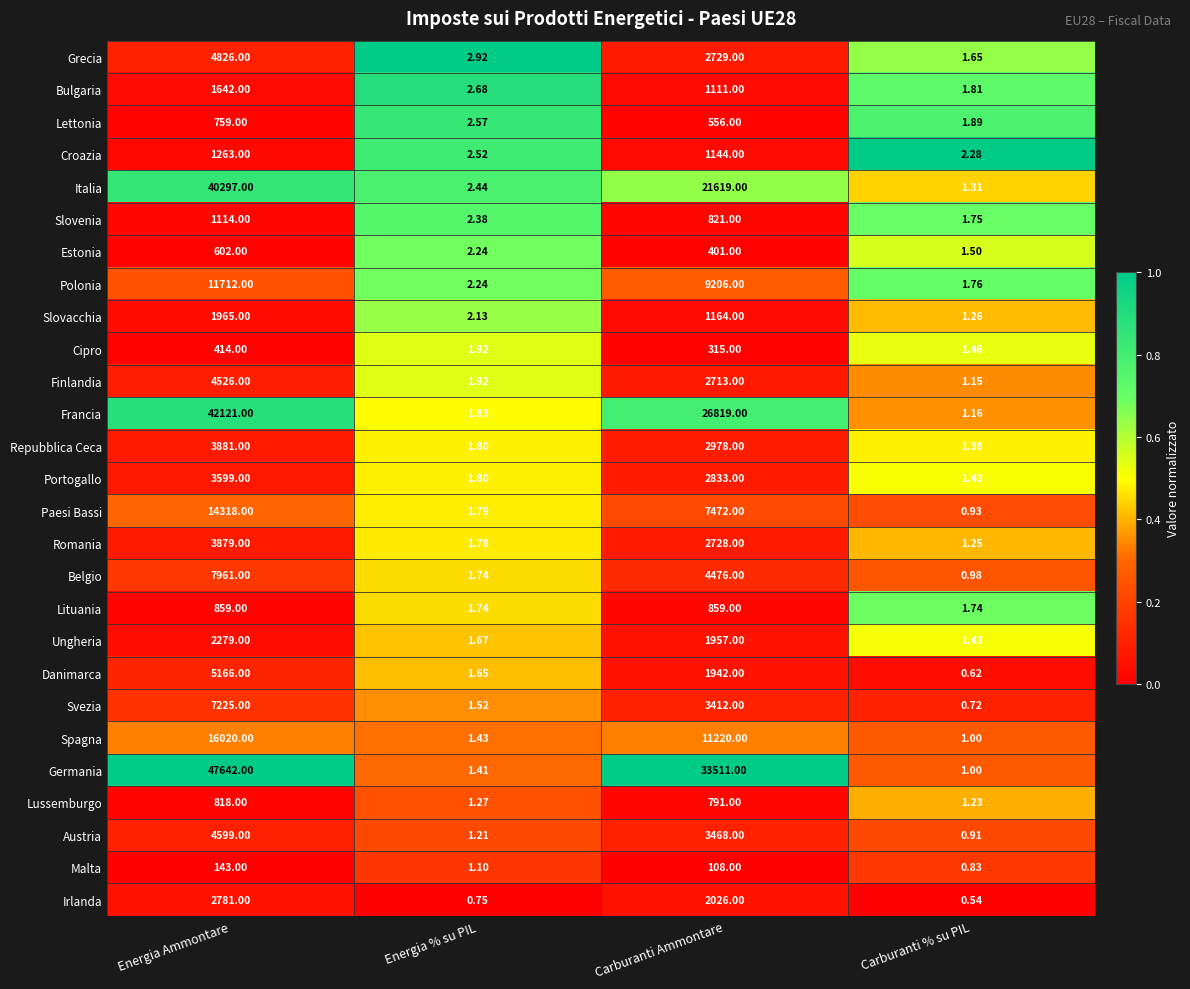

At which category does the chart reach its peak across all series?

Energia Ammontare